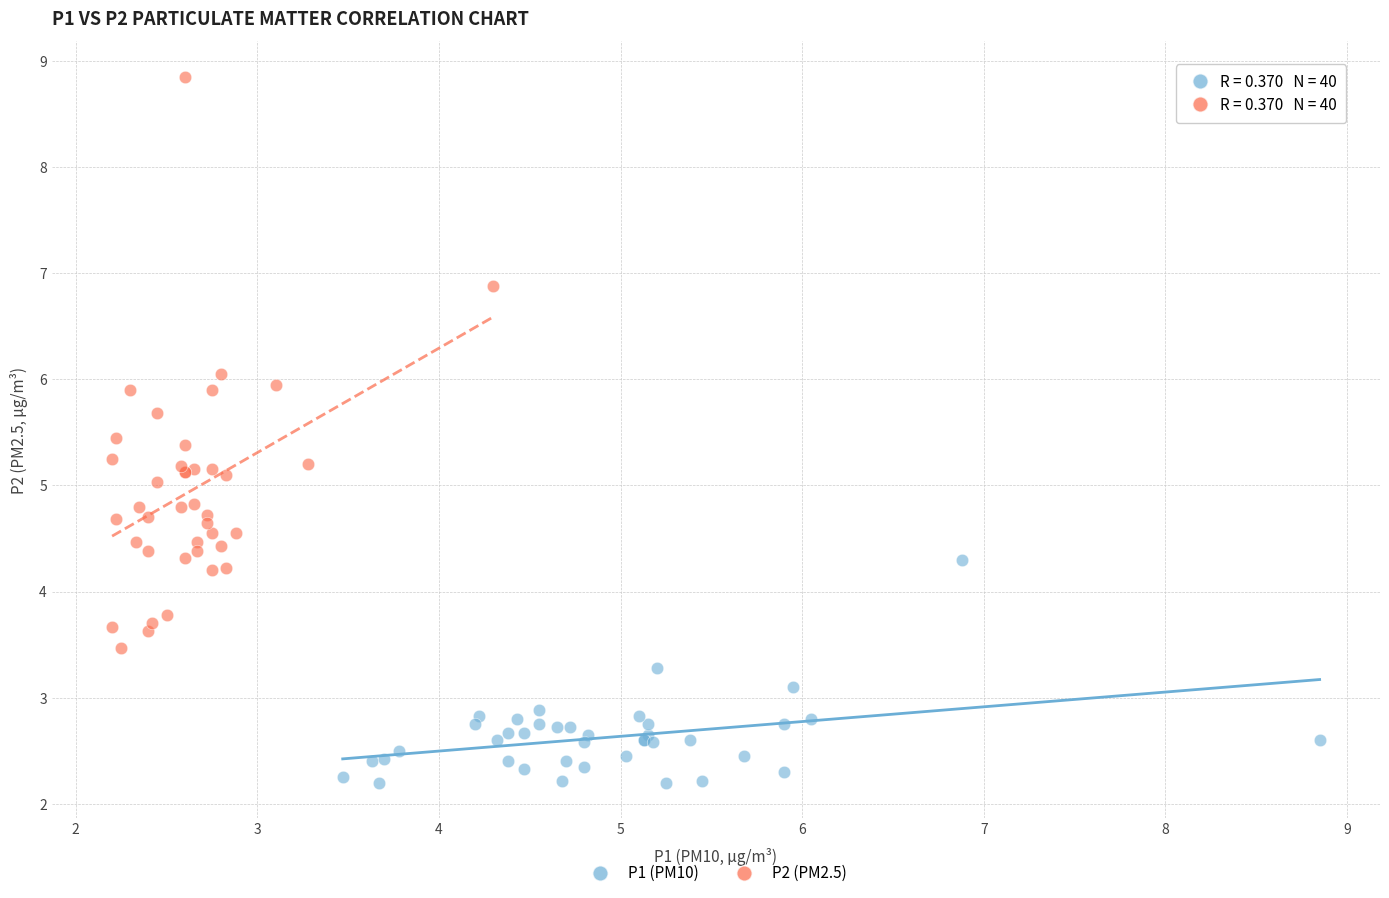

Which series has the largest Y range (max minus min)?

P2 (PM2.5)